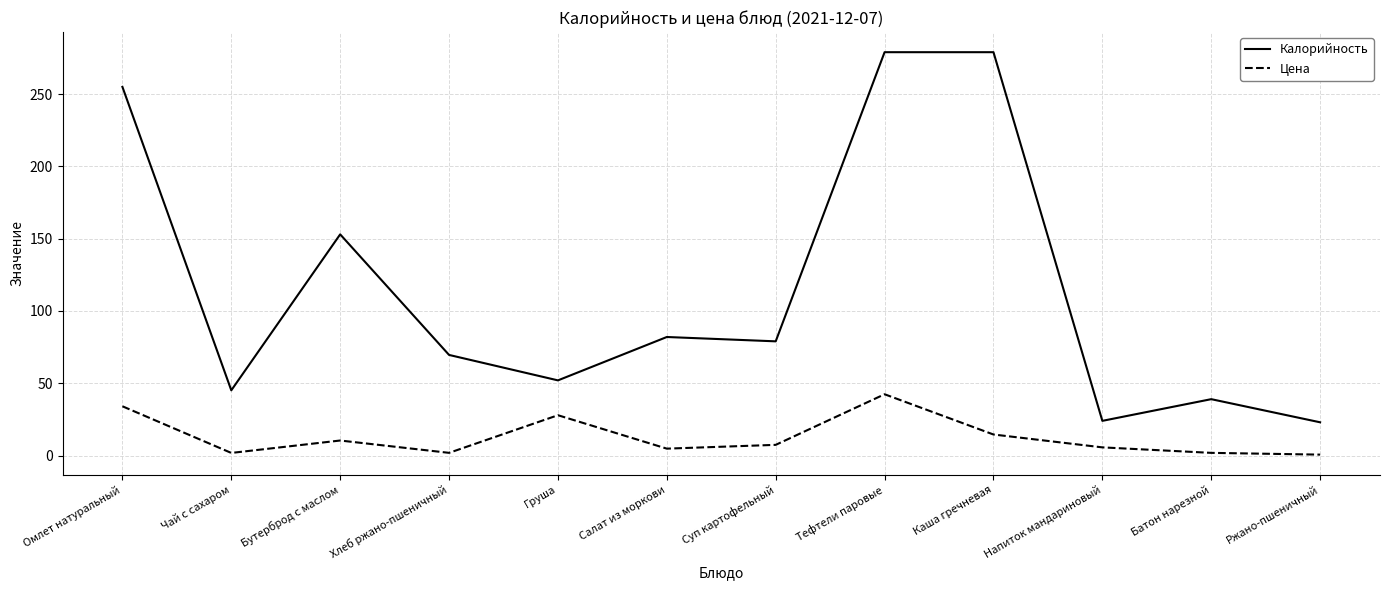

At which category is the sum across all series the highest?

Тефтели паровые